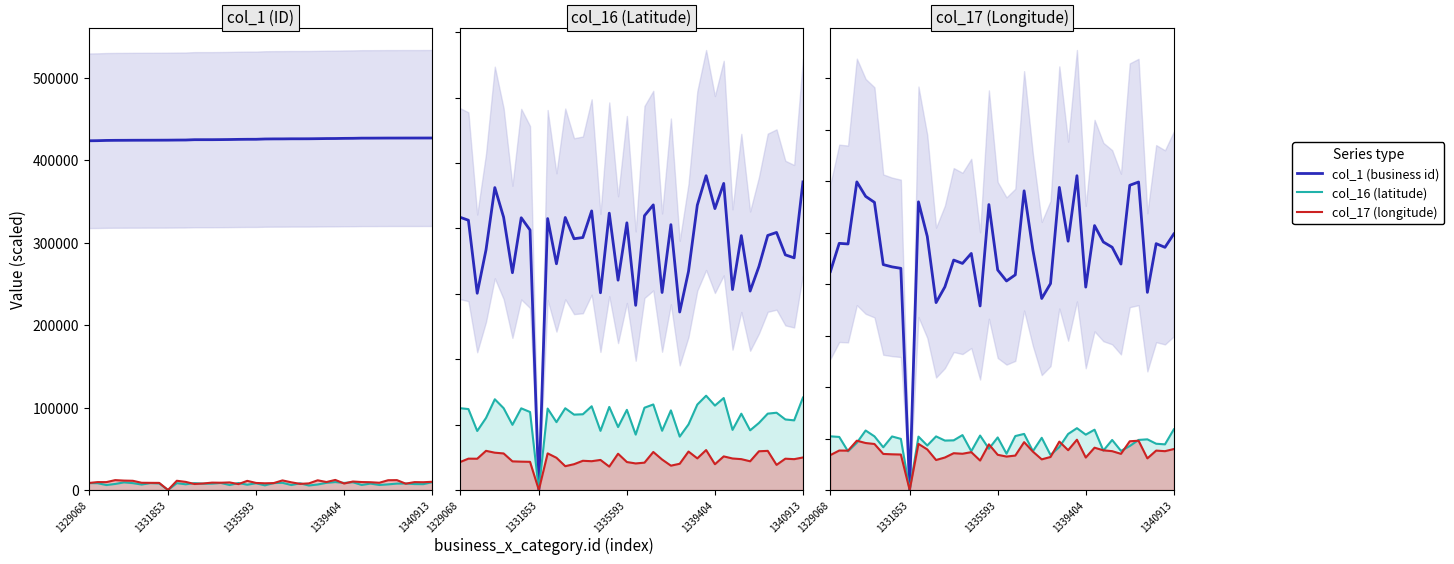

How many lines are shown in the chart?

3